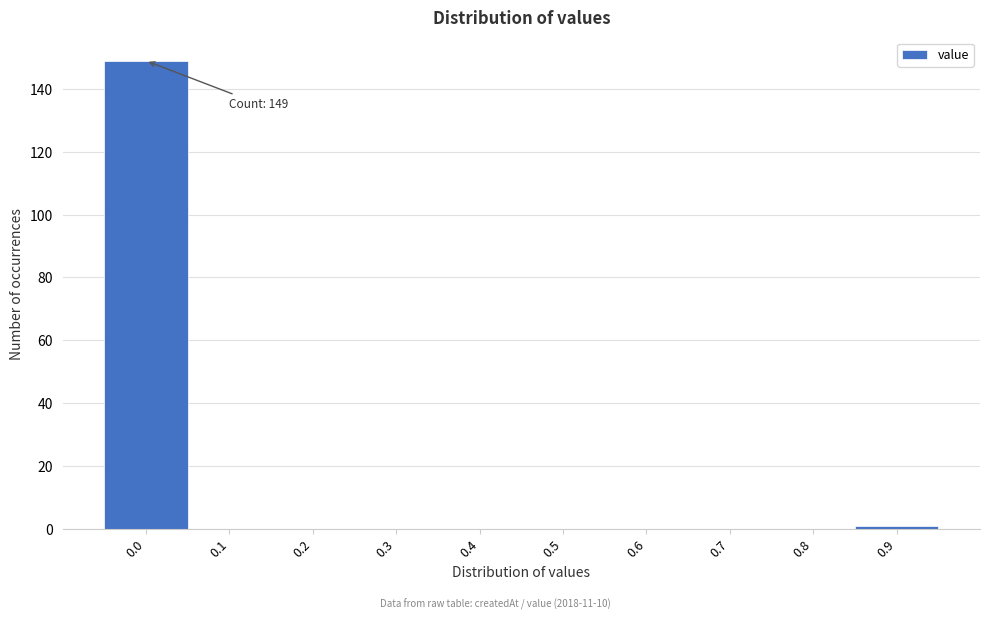

Reading left to right, extract all data points from this chart.

0.0=149	0.1=0	0.2=0	0.3=0	0.4=0	0.5=0	0.6=0	0.7=0	0.8=0	0.9=1